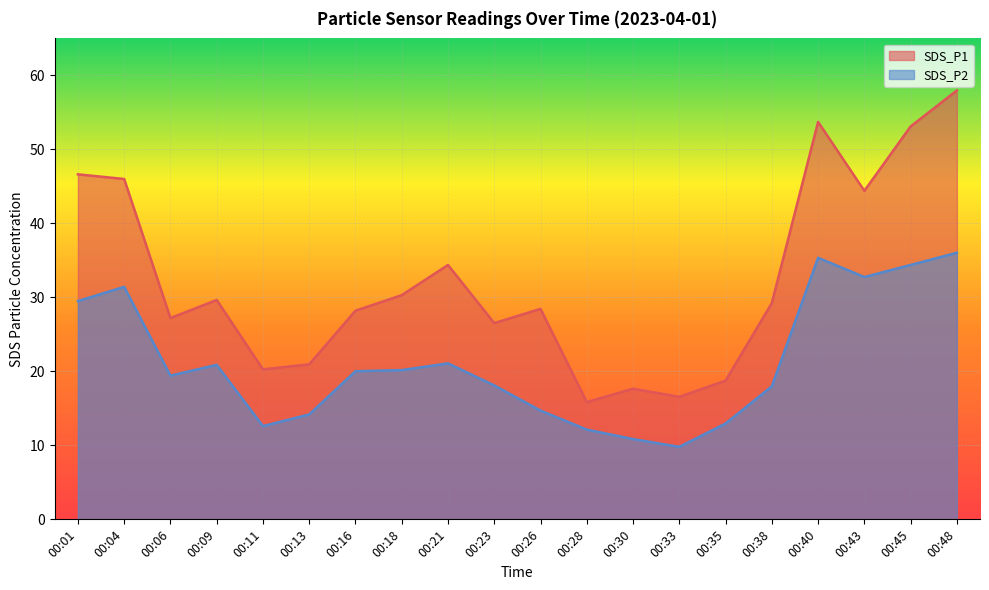

What is the total value across all series at 00:48?

94.0